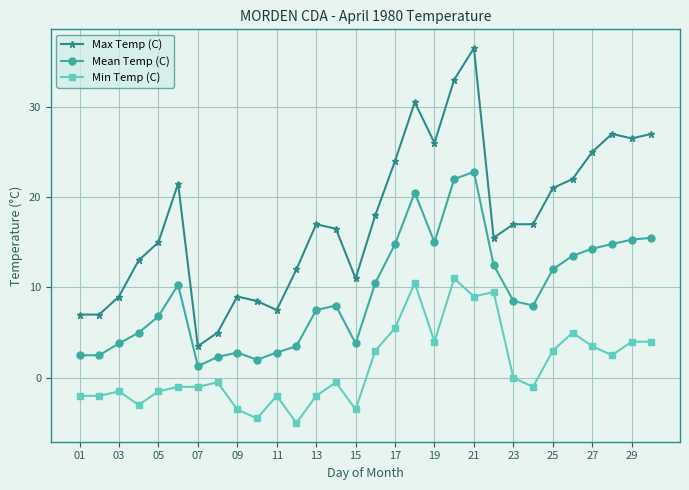

True or false: Max Temp (C) and Min Temp (C) intersect in this chart.

False